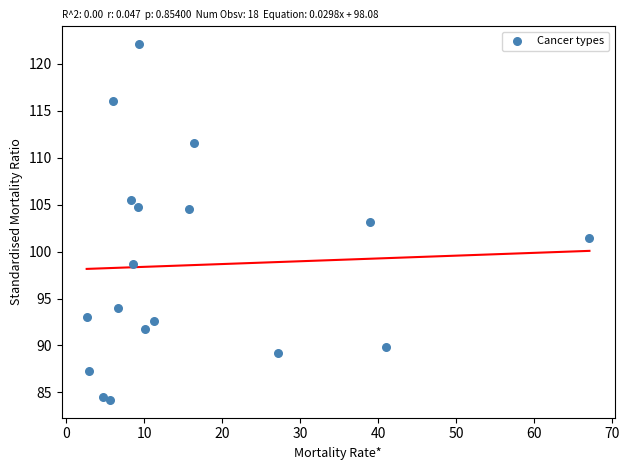

What is the range of Y values (max minus min)?

37.9